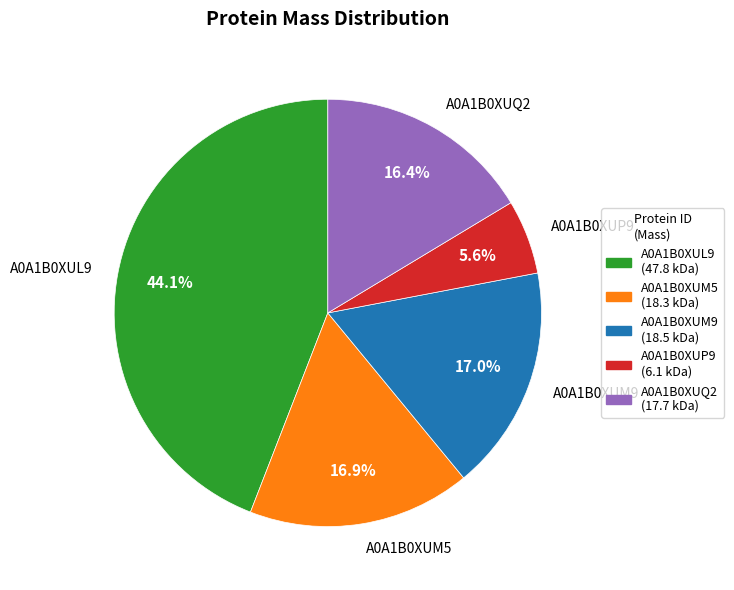

What is the largest slice in the pie chart?

A0A1B0XUL9